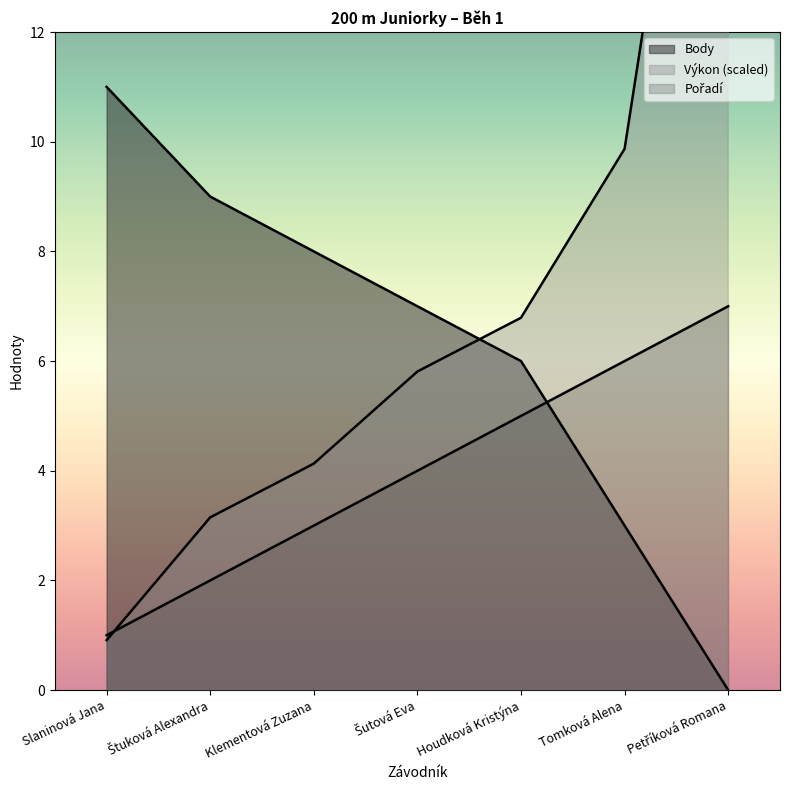

After their last crossing, which series has the higher values: Pořadí or Výkon?

Výkon